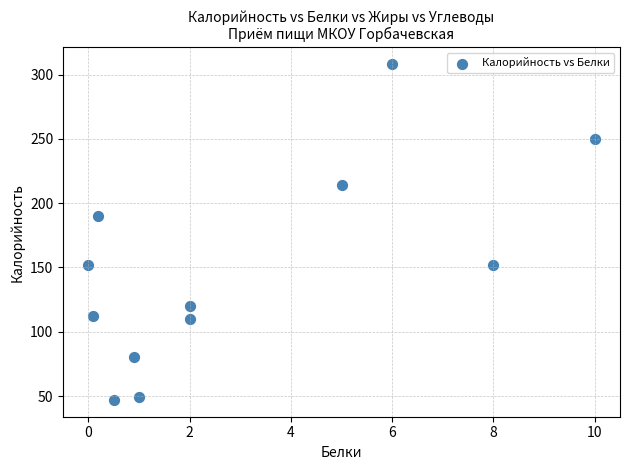

What Y value in the scatter plot is closest to 177?

190